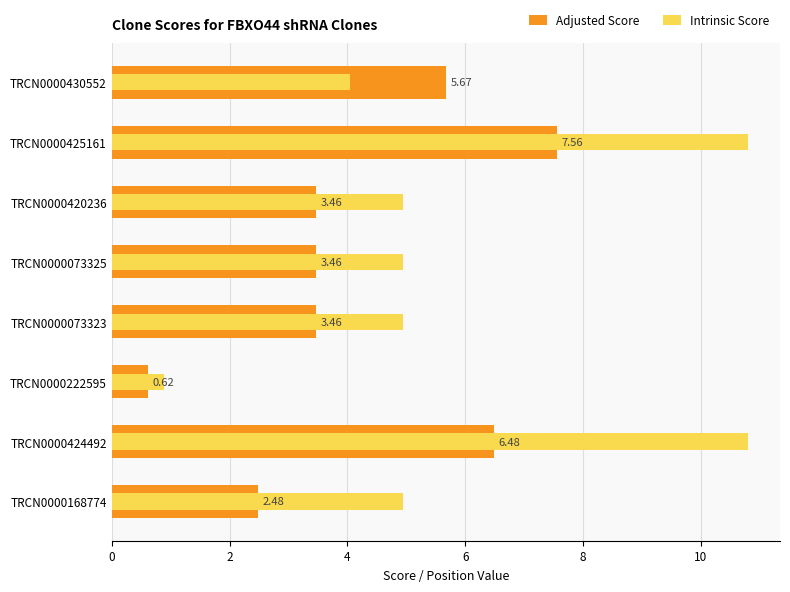

How many values in the Adjusted Score series are below 3?

2